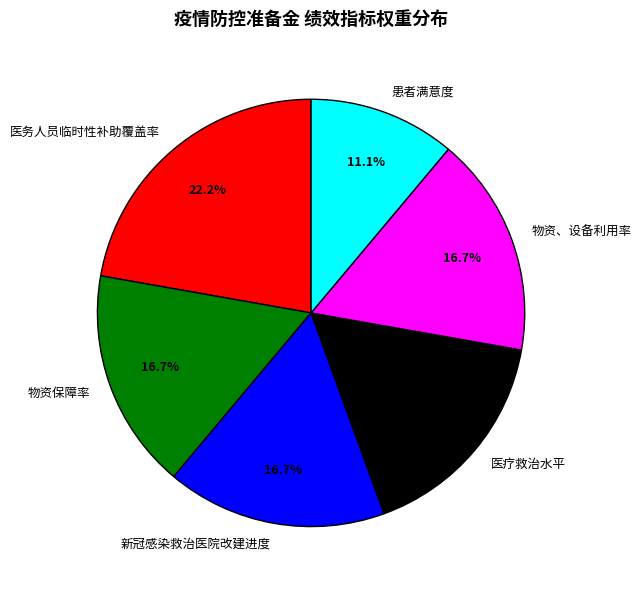

Does 医疗救治水平 account for over 50% of the chart?

No